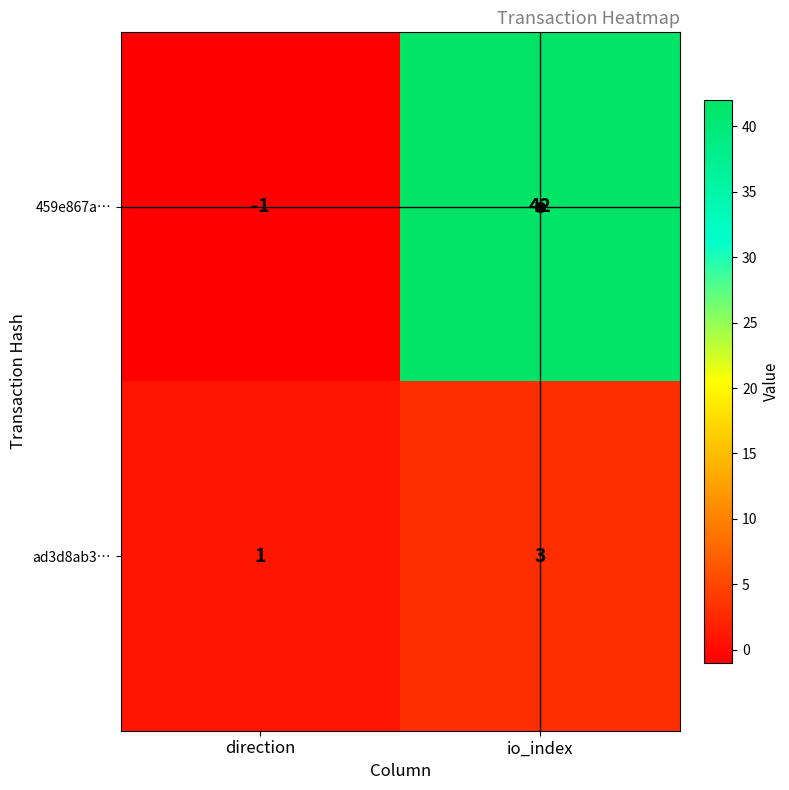

At which category does the chart reach its peak across all series?

io_index